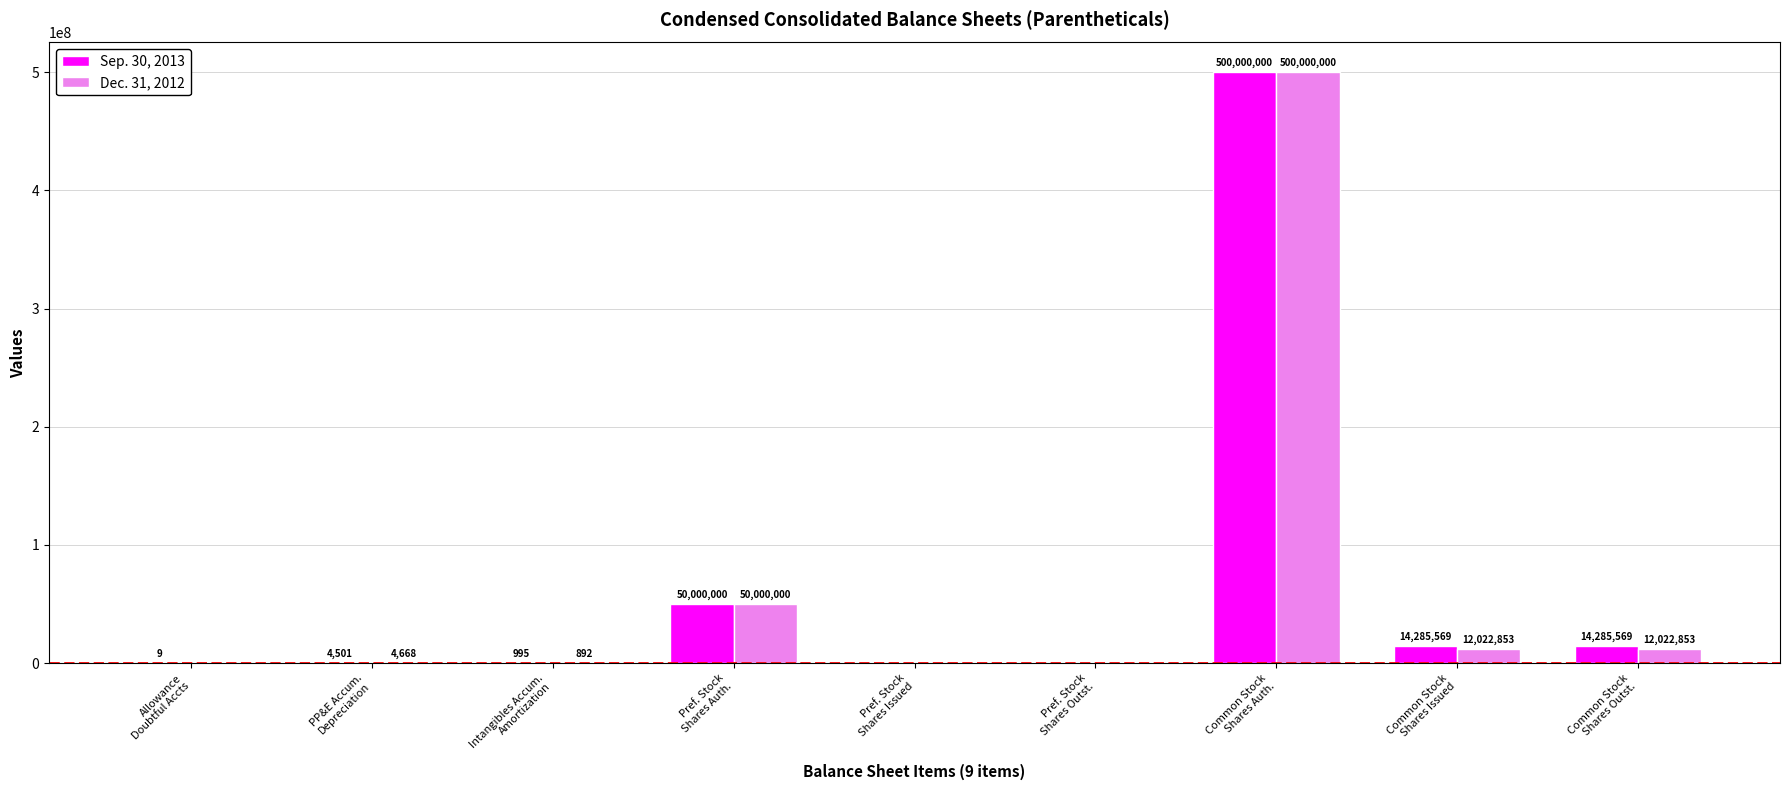

What is the average value of the Dec. 31, 2012 series?

63783474